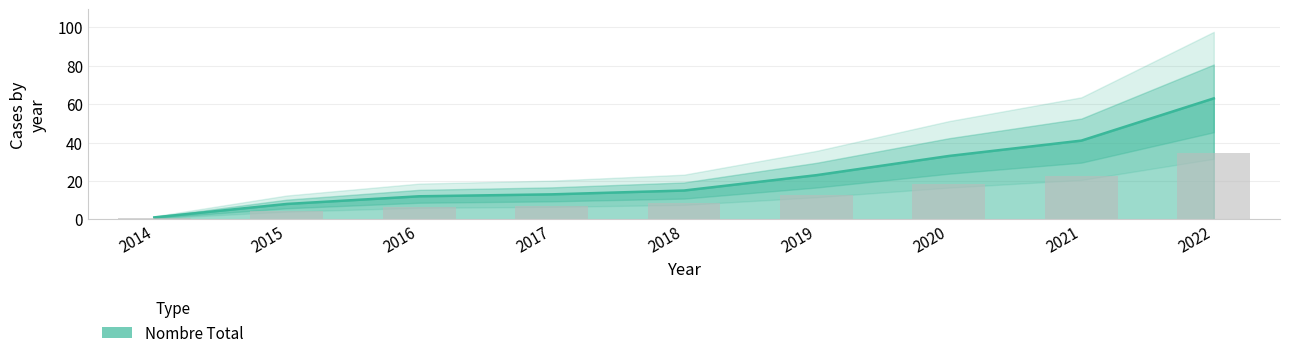

How many values are below 15?

4